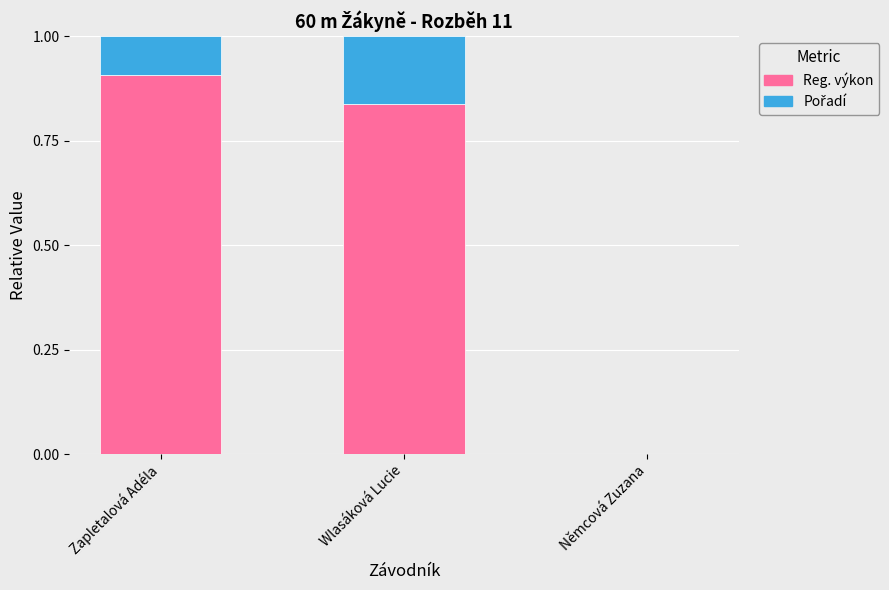

What is the total value across all series at Wlasáková Lucie?

1.0